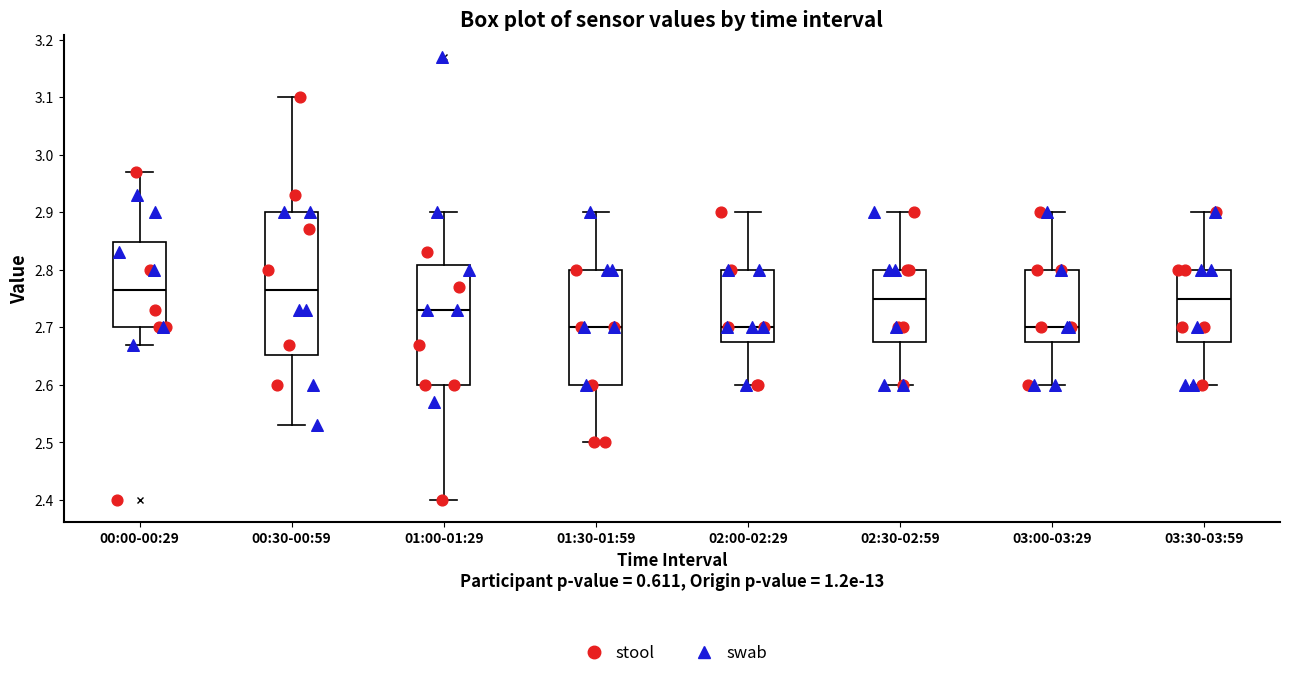

Which box is the tallest, from its lower edge to its upper edge?

00:30-00:59